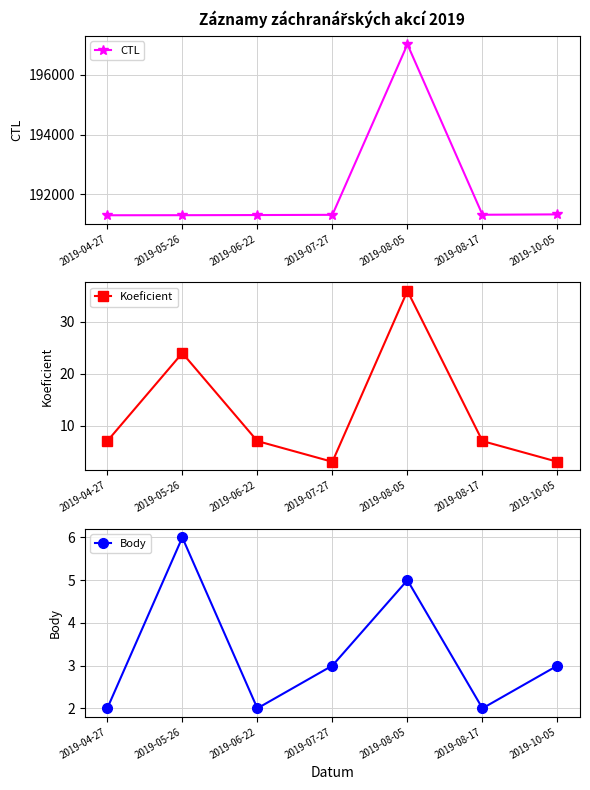

At which category does CTL reach its first local valley?

2019-08-17